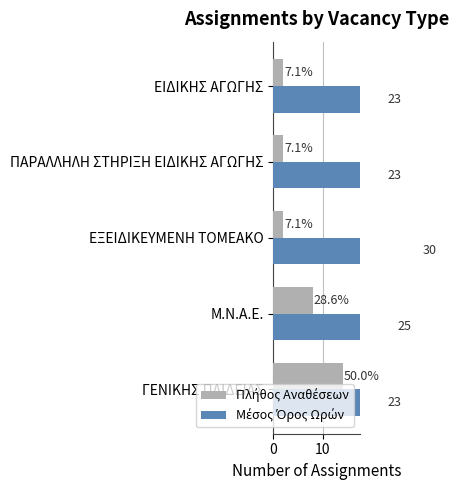

What is the sum of the Μέσος Όρος Ωρών values at ΕΞΕΙΔΙΚΕΥΜΕΝΗ ΤΟΜΕΑΚΟ and Μ.Ν.Α.Ε.?

55